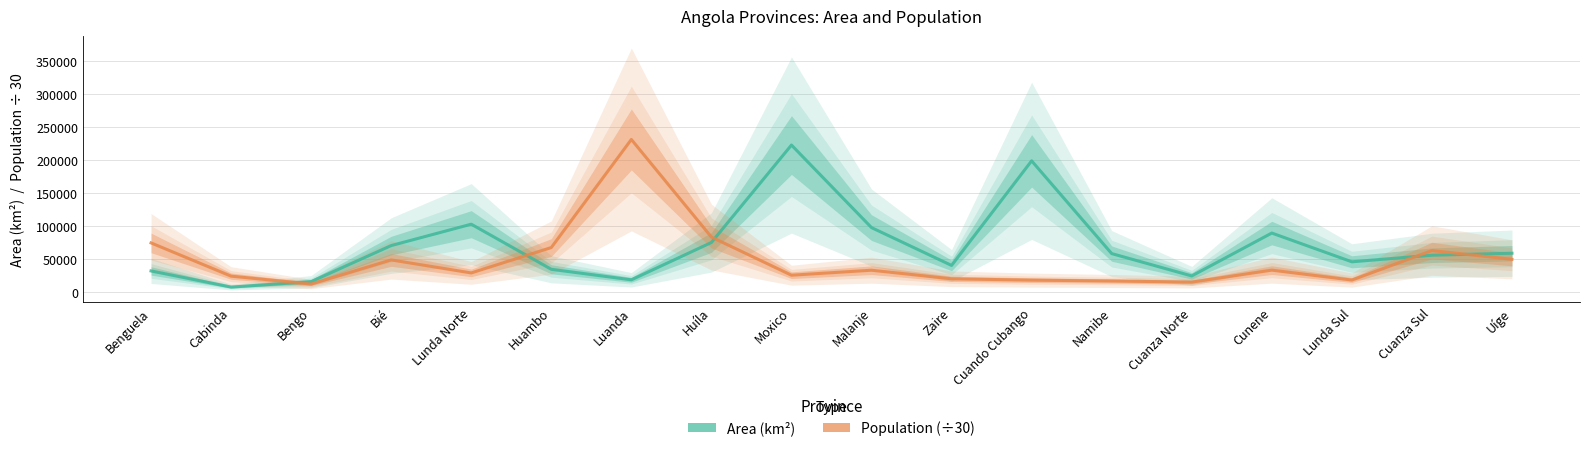

What position from the left is Benguela?

1